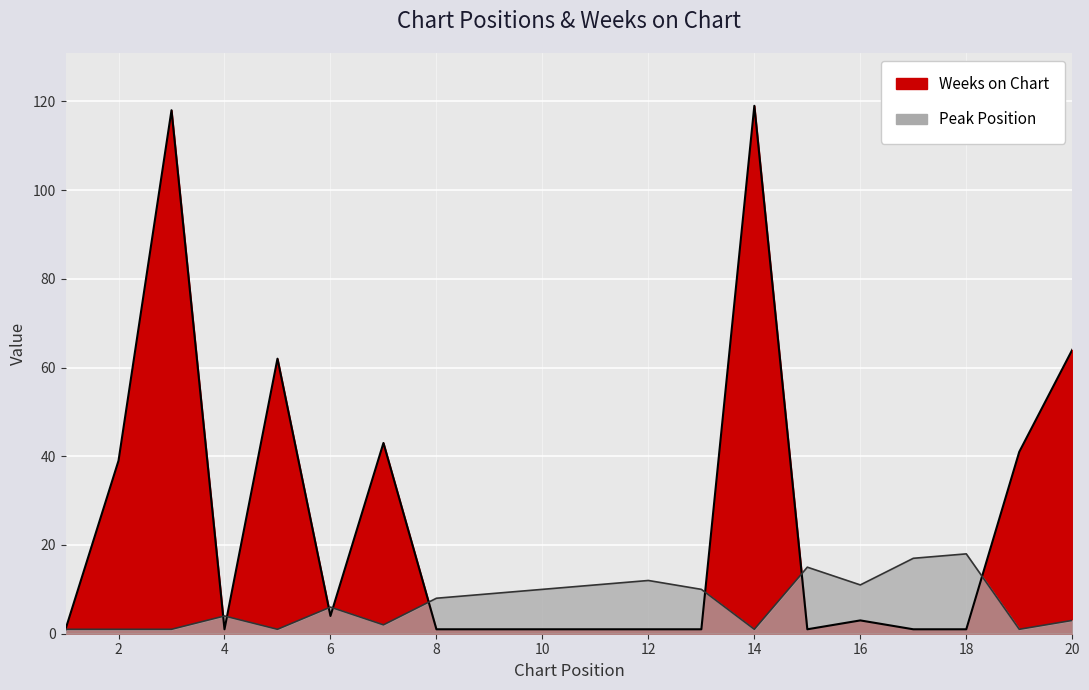

Count the number of data series in this chart.

2